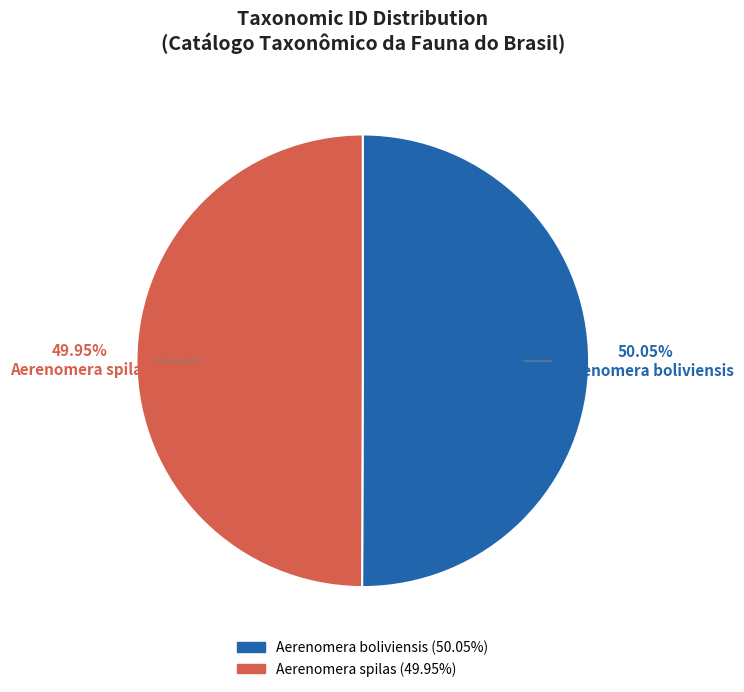

The Aerenomera boliviensis slice represents 50% of the pie. True or false?

True